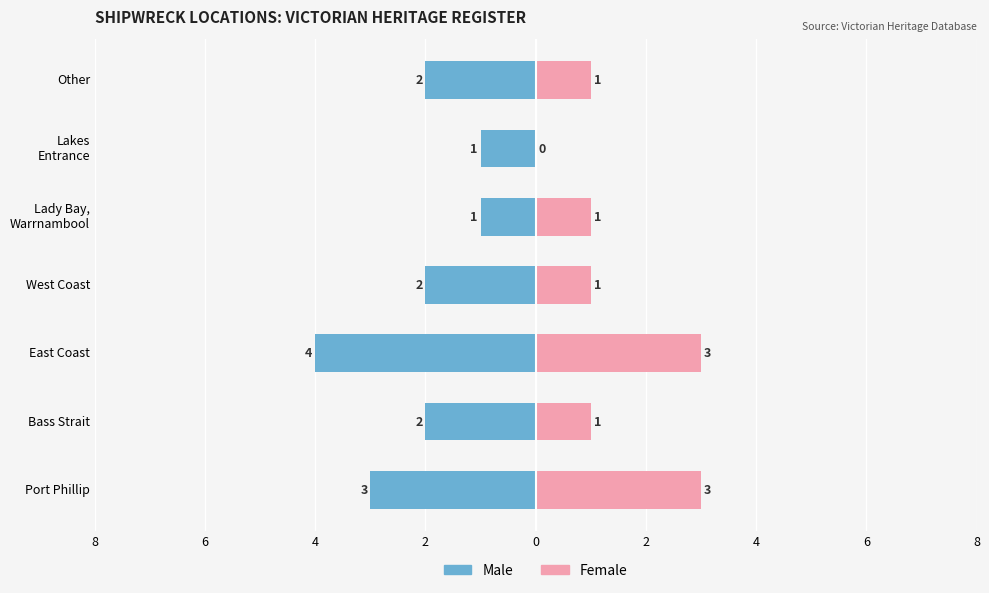

Which series has the largest range (max minus min)?

Male